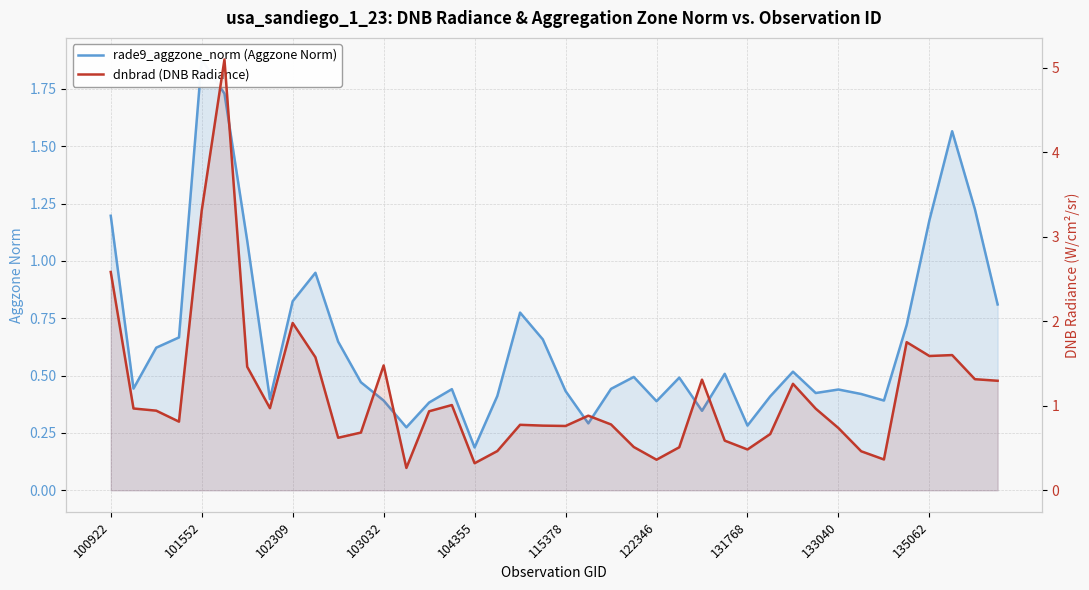

Is it true that dnbrad (DNB Radiance) equals 0.5 at 23?

True